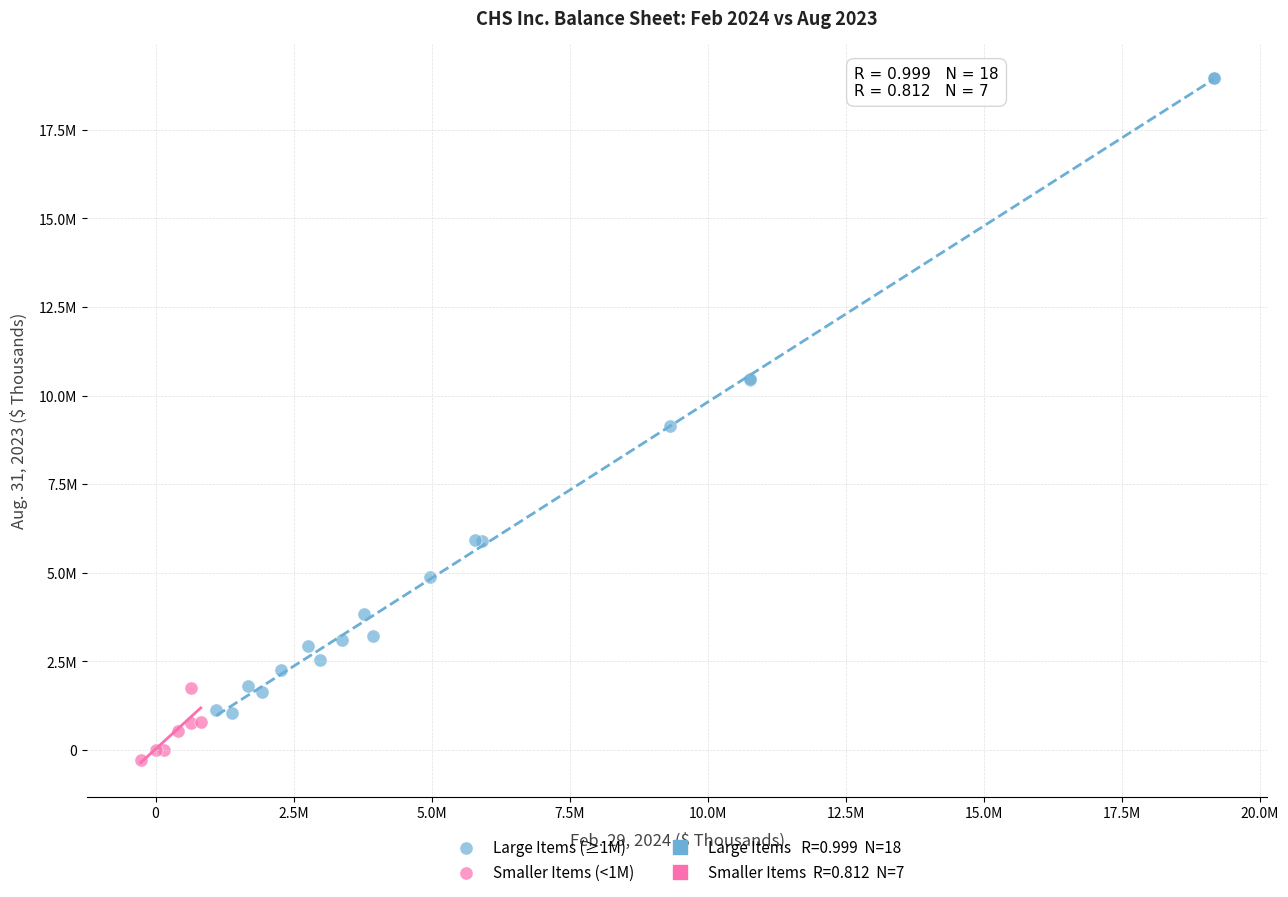

Which series has the widest spread of Y values?

Large Items (≥1M)